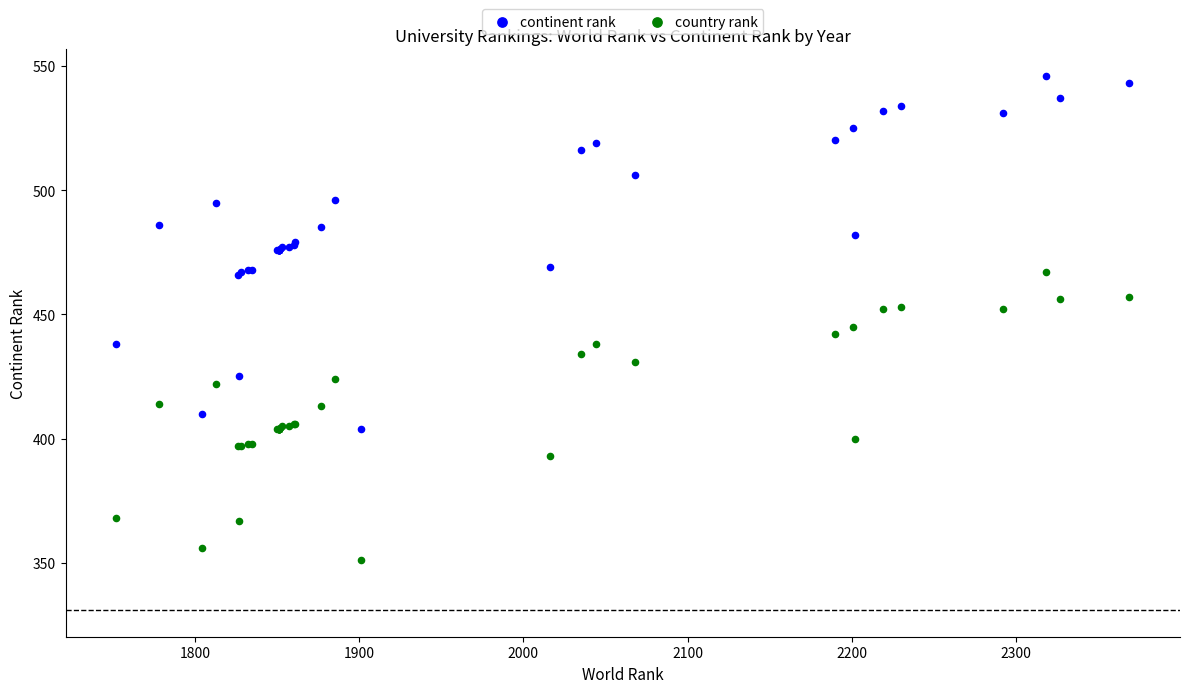

What are all the series names shown in the legend?

continent rank, country rank